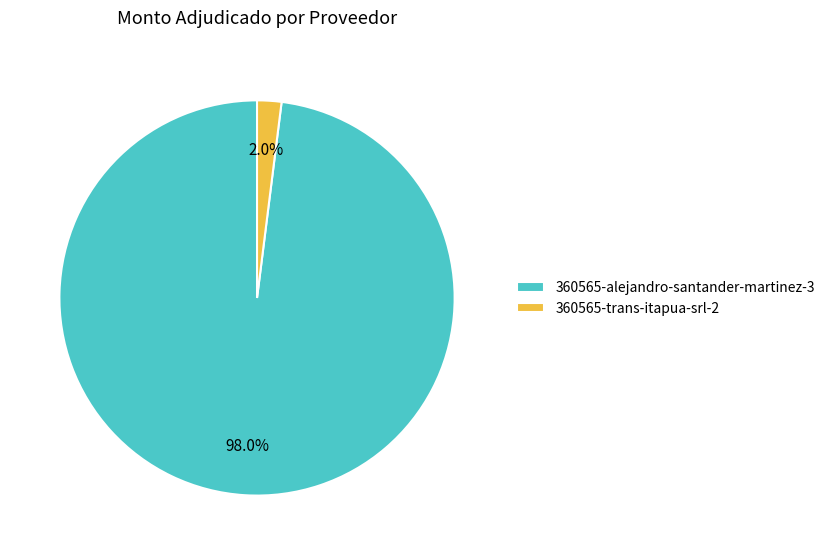

Combined, what portion of the pie is 360565-trans-itapua-srl-2 and 360565-alejandro-santander-martinez-3?

100.0%